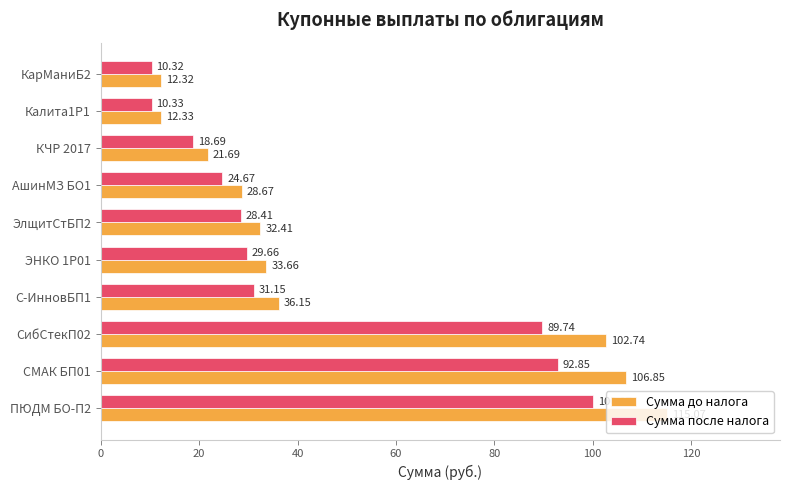

What is the total value across all series at КЧР 2017?

40.4